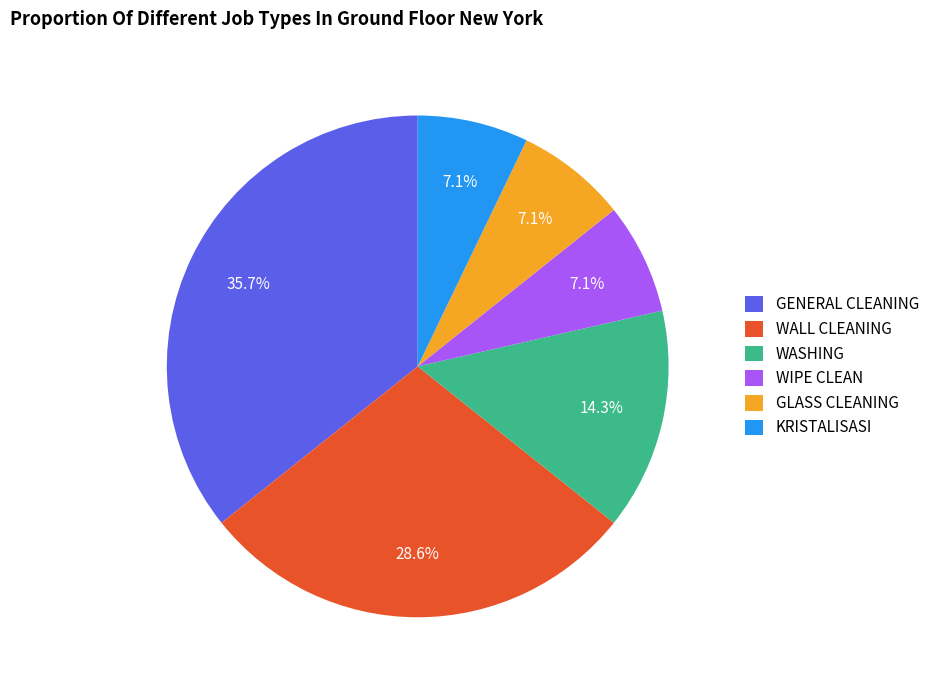

How many slices are in this pie chart?

6